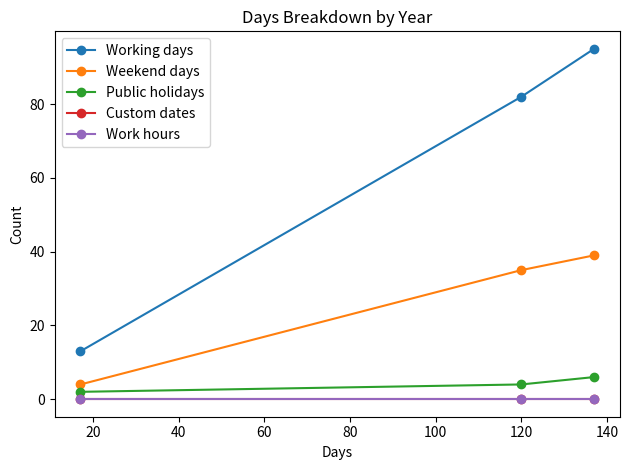

Does the chart have visible grid lines?

No